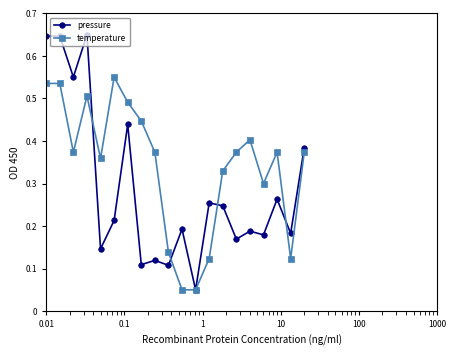

Rank the series by their average value, from highest to lowest.

temperature, pressure